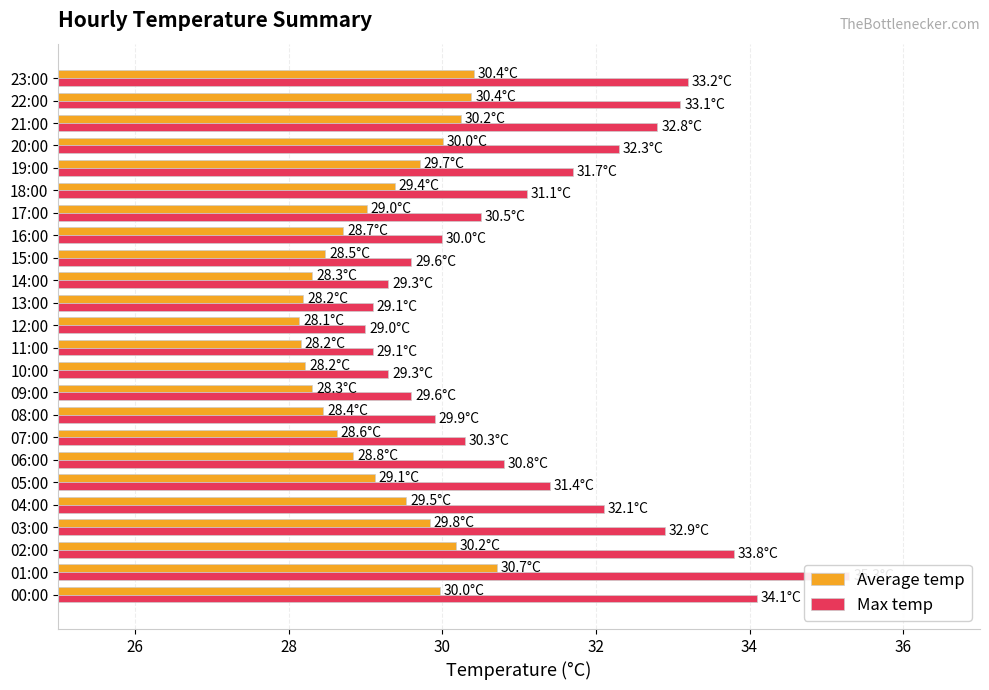

At 04:00, list the series in order from largest to smallest.

Max temp, Average temp